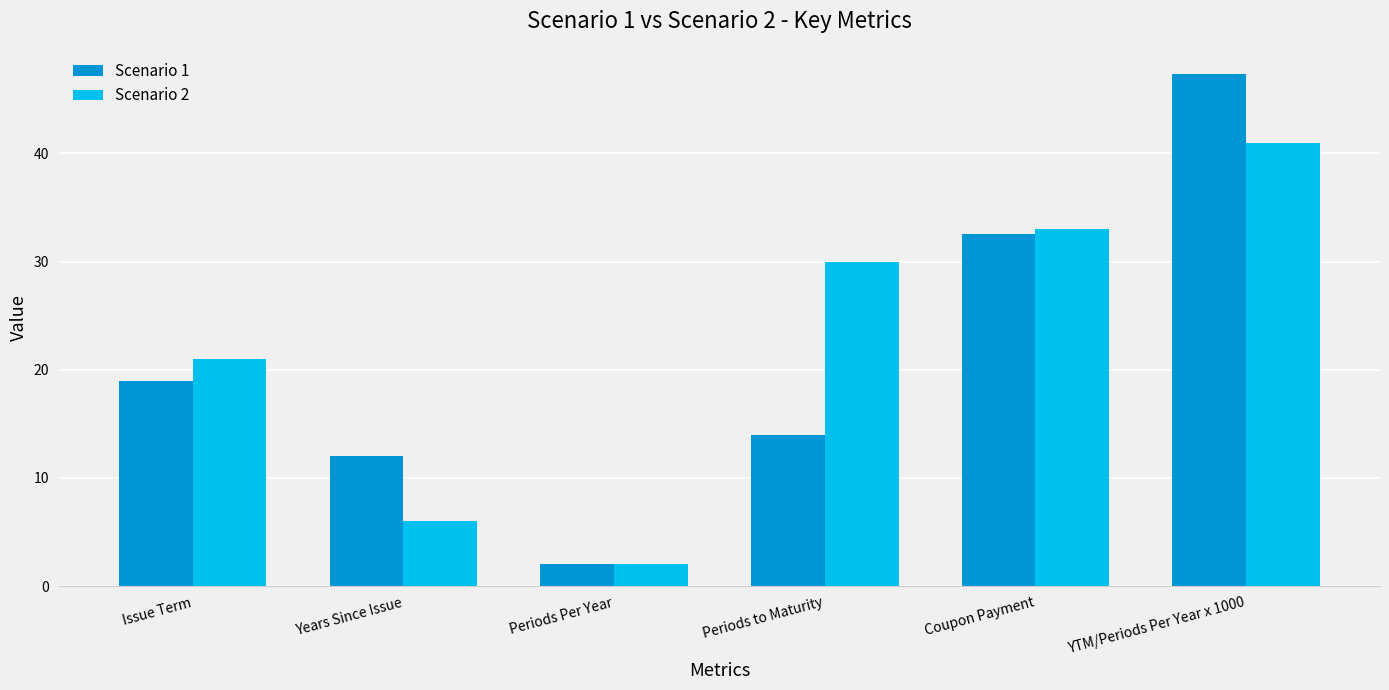

Is it true that Scenario 2 equals 6.0 at Years Since Issue?

True